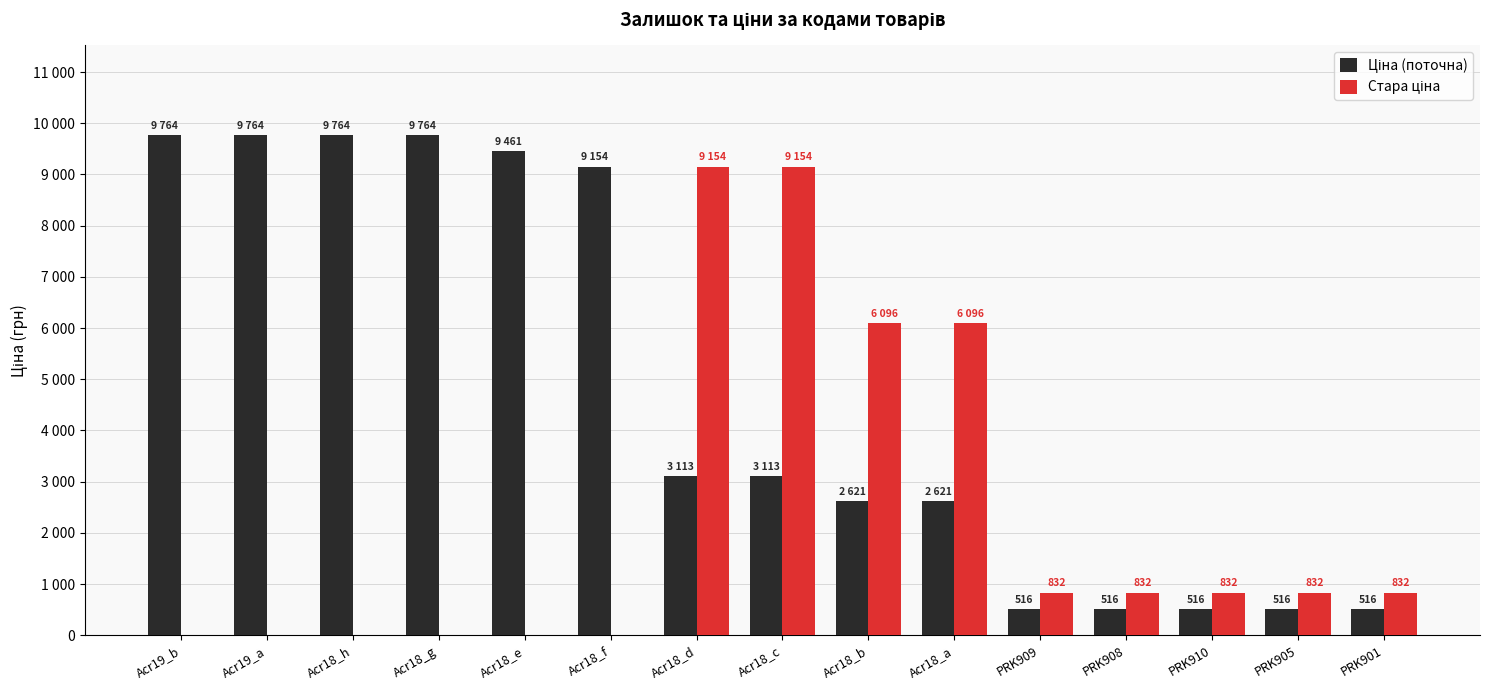

Is it true that Стара ціна equals -5177.1 at Acr18_e?

False